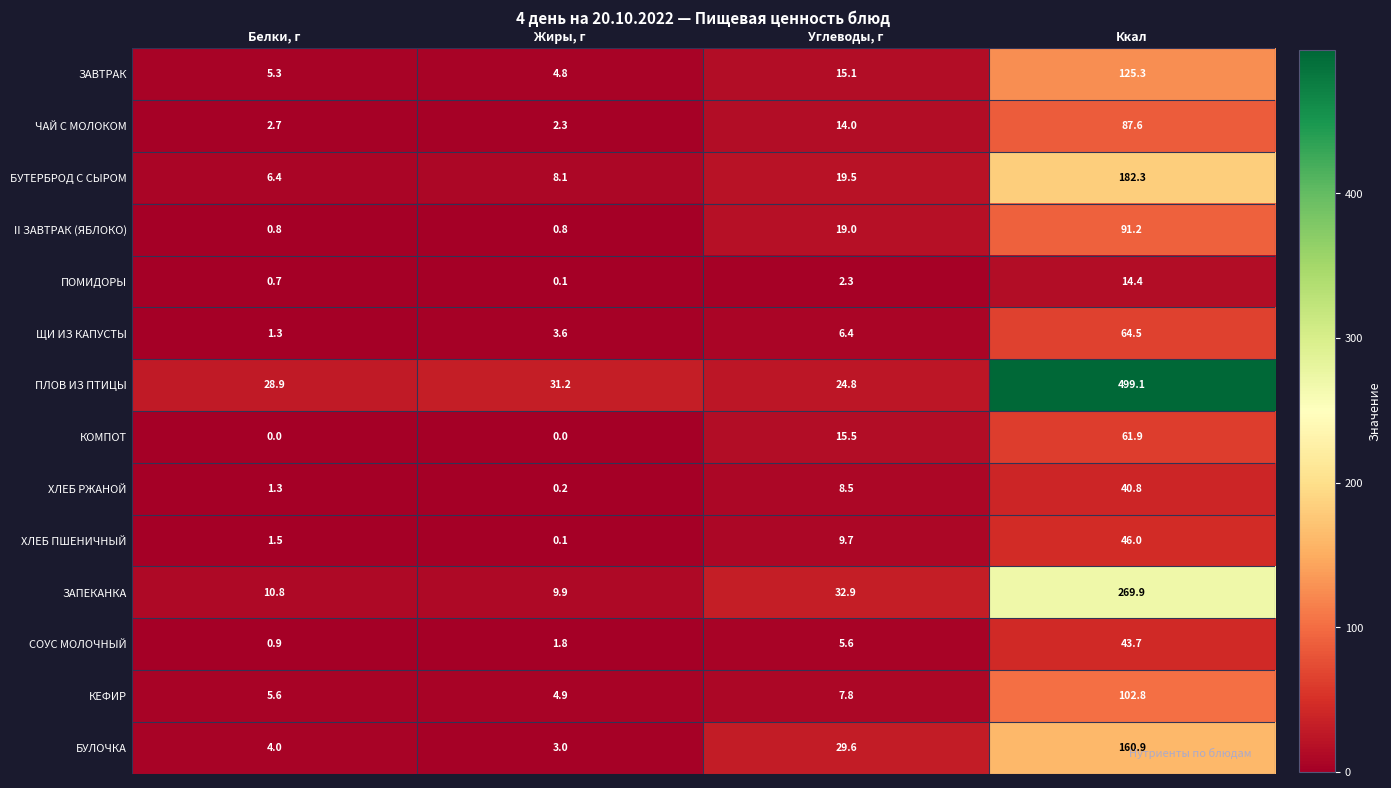

Read the II ЗАВТРАК (ЯБЛОКО) value at Ккал.

91.2